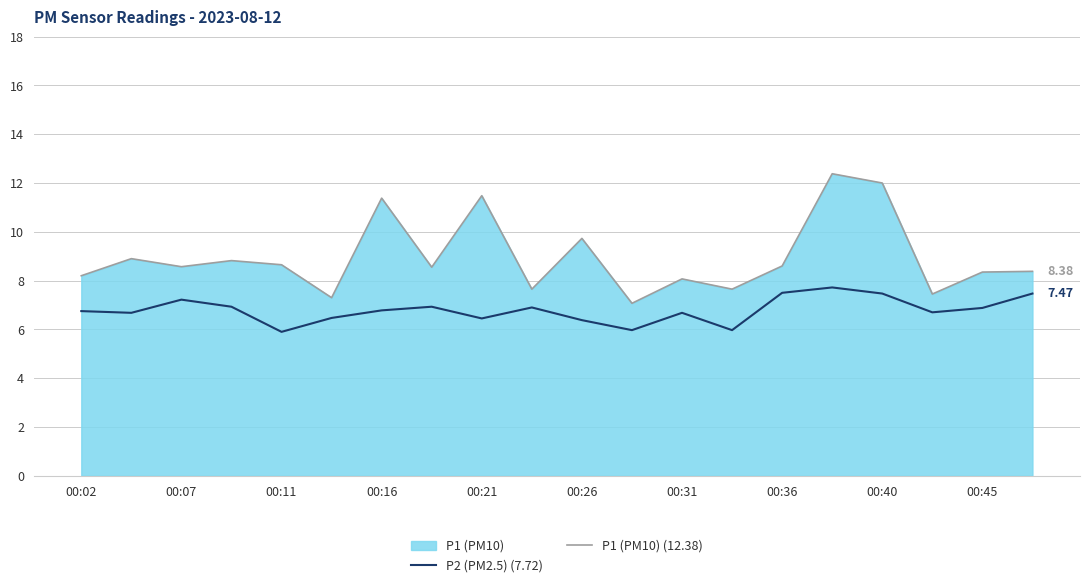

True or false: P1 (PM10) (12.38) and P2 (PM2.5) (7.72) intersect in this chart.

False